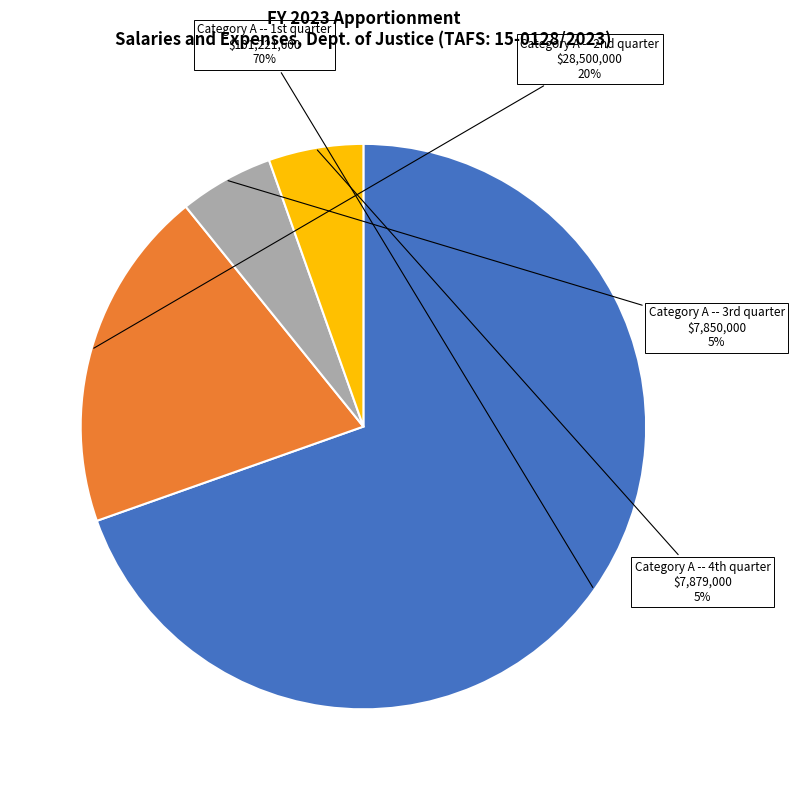

To the nearest percent, what is the average slice percentage?

25%